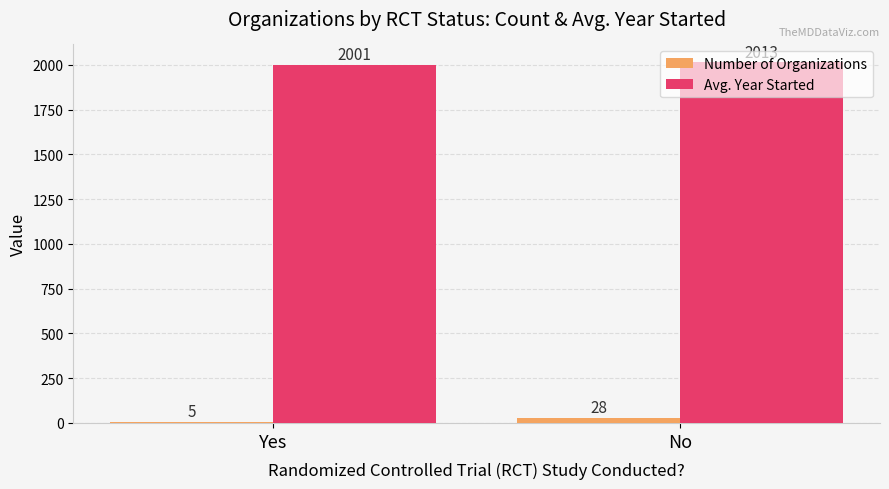

Reading left to right, list all the values displayed in this chart.

Number of Organizations: Yes=5	No=28
Avg. Year Started: Yes=2001	No=2013